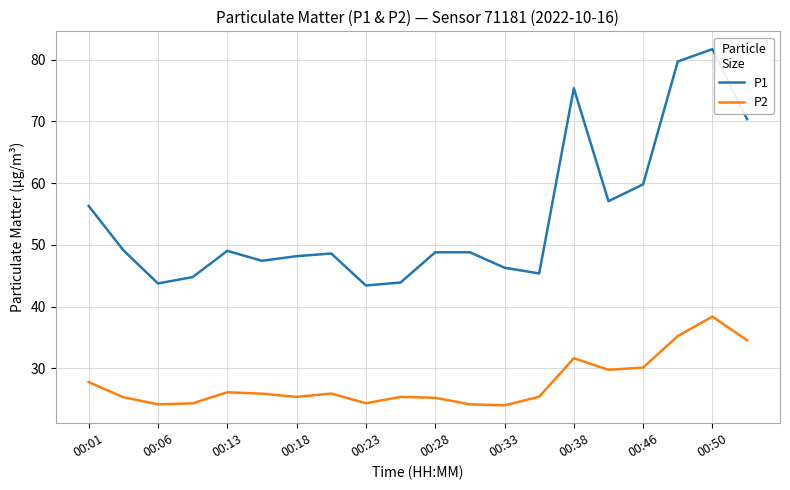

True or false: P2 and P1 intersect in this chart.

False